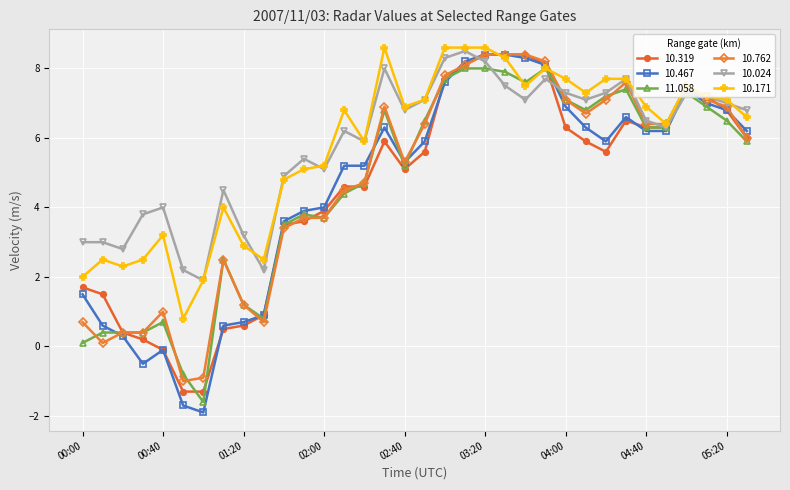

Which series has the widest spread of values?

10.467